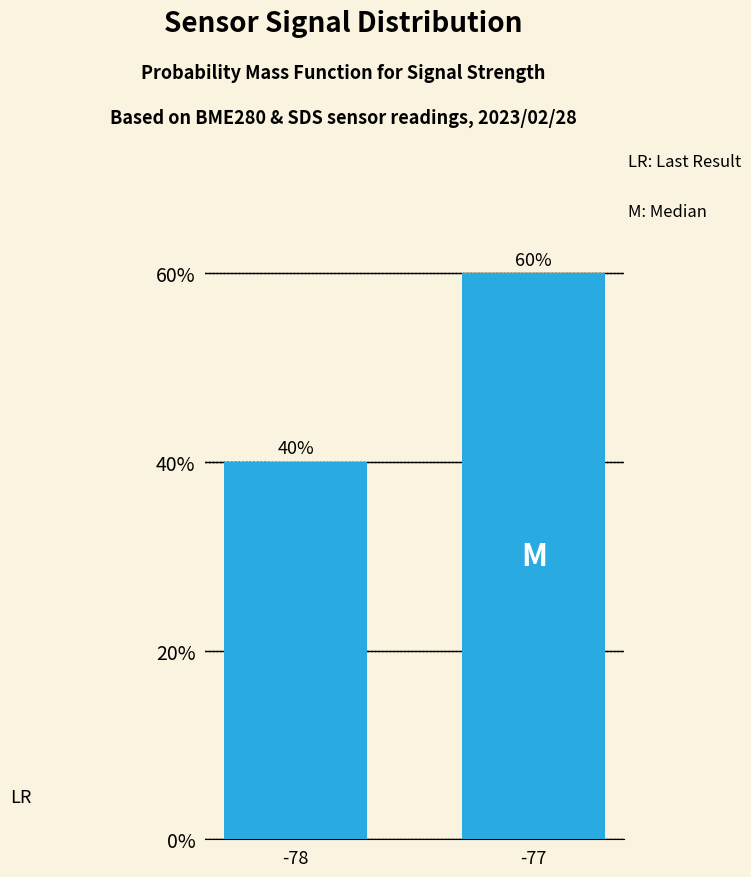

Reading left to right, list all the values displayed in this chart.

-78=40	-77=60